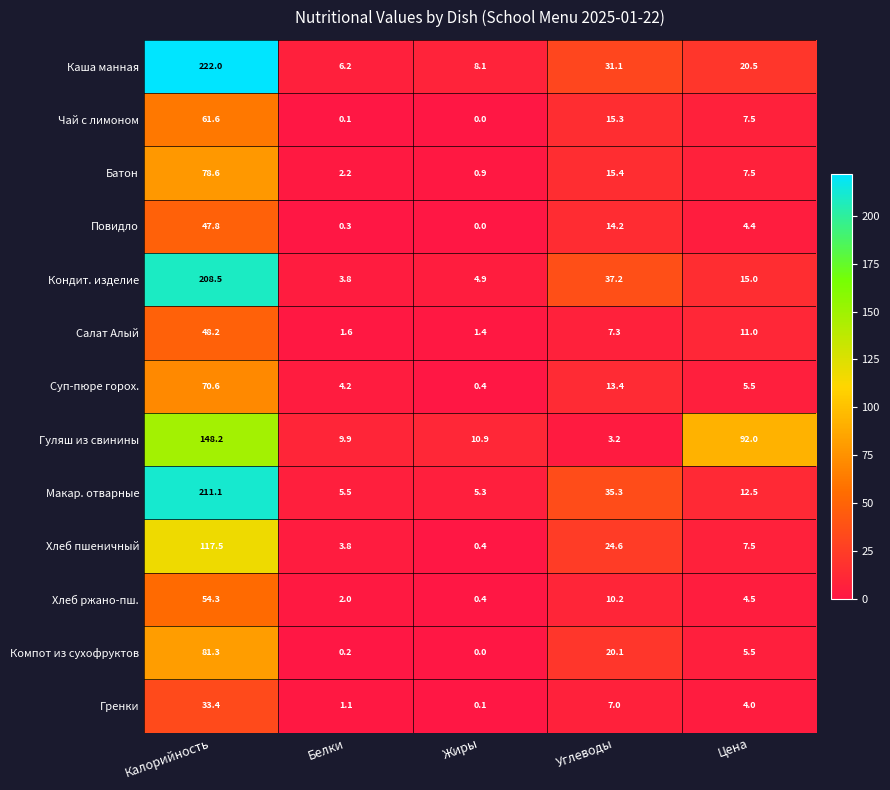

Is it true that Батон equals 15.4 at Углеводы?

True